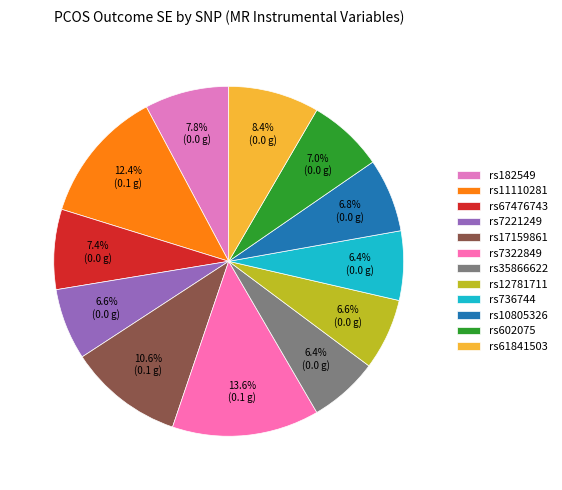

How much of the chart is everything except rs7322849?

86.4%